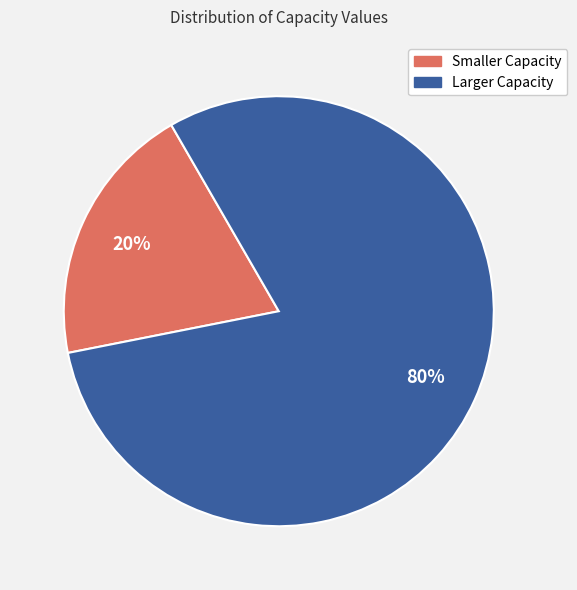

Rank the categories by value from highest to lowest.

Larger Capacity, Smaller Capacity